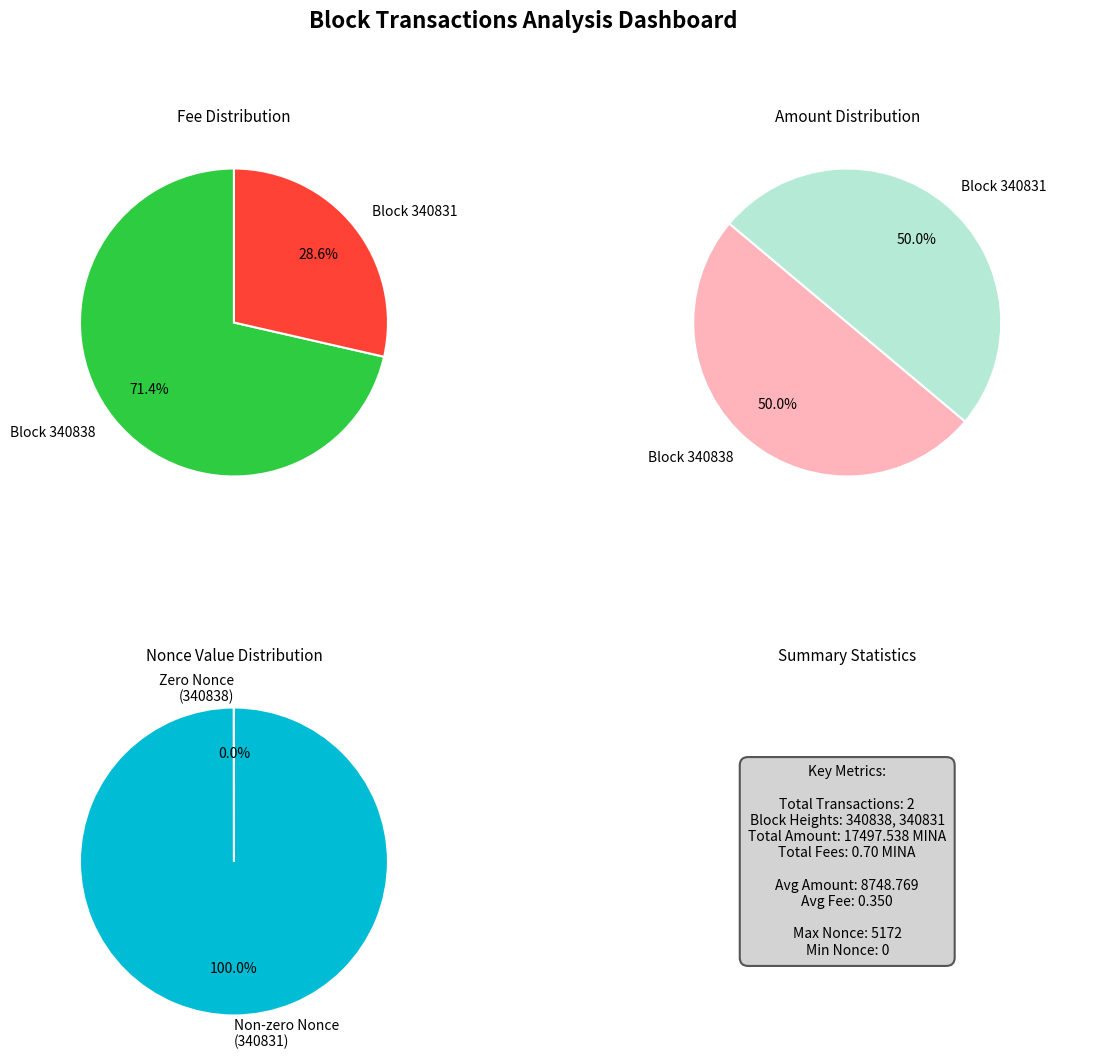

How many slices are in this pie chart?

2